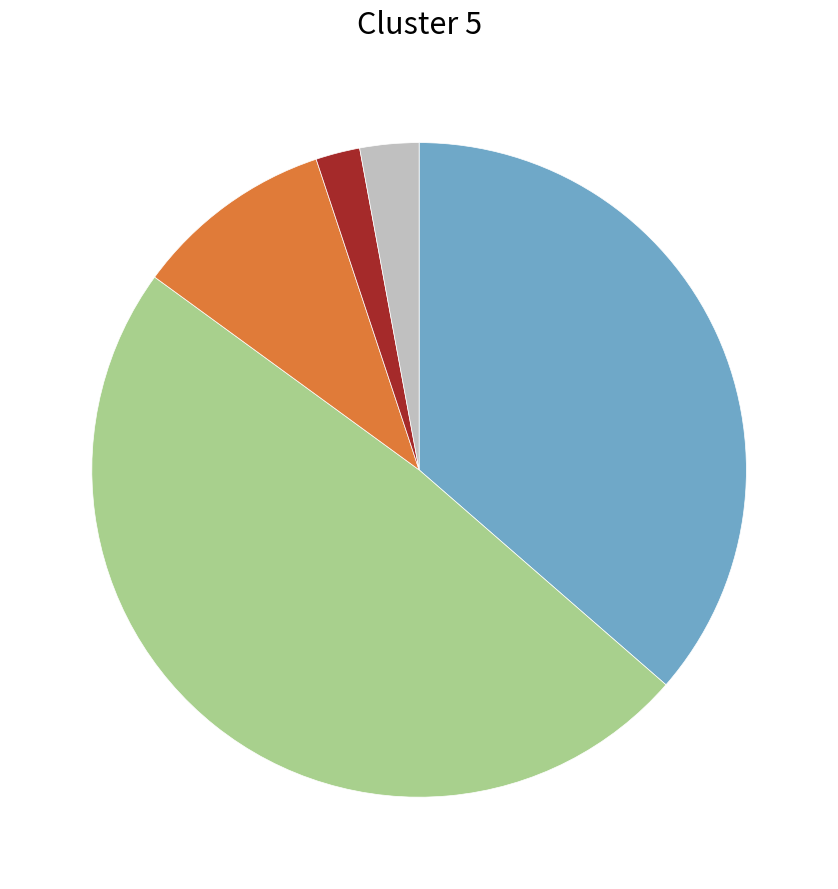

Is there any slice that represents more than half of the pie?

No